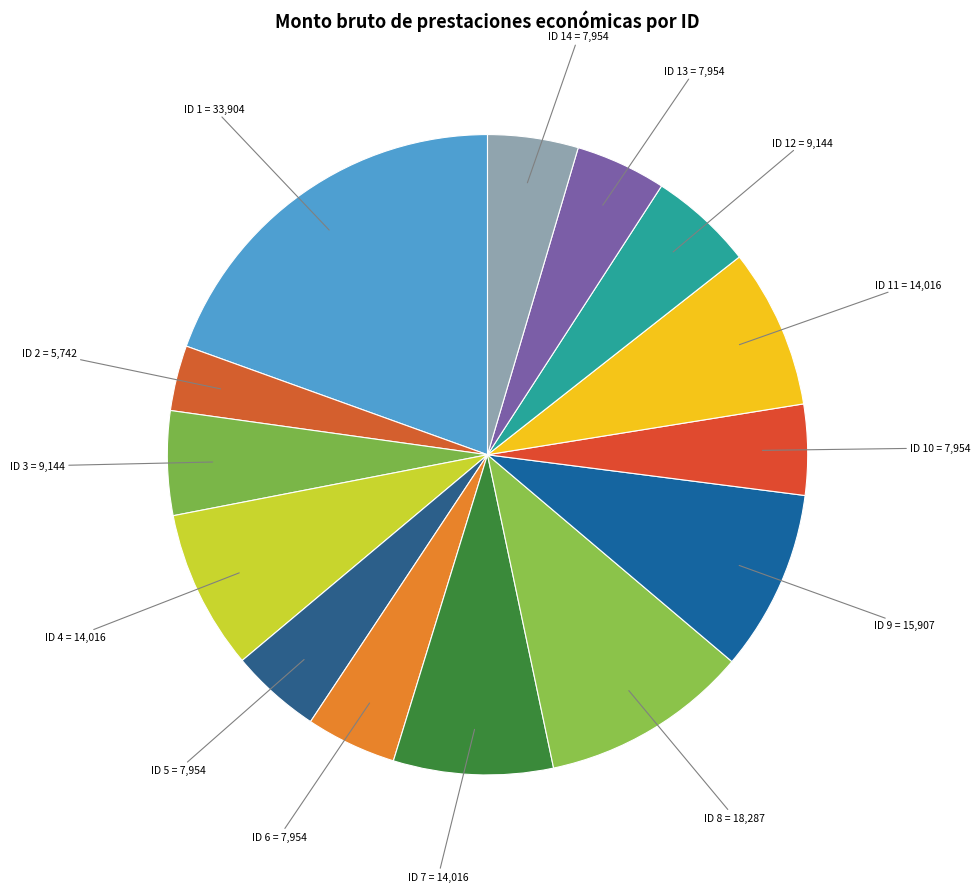

How many segments does this pie chart have?

14